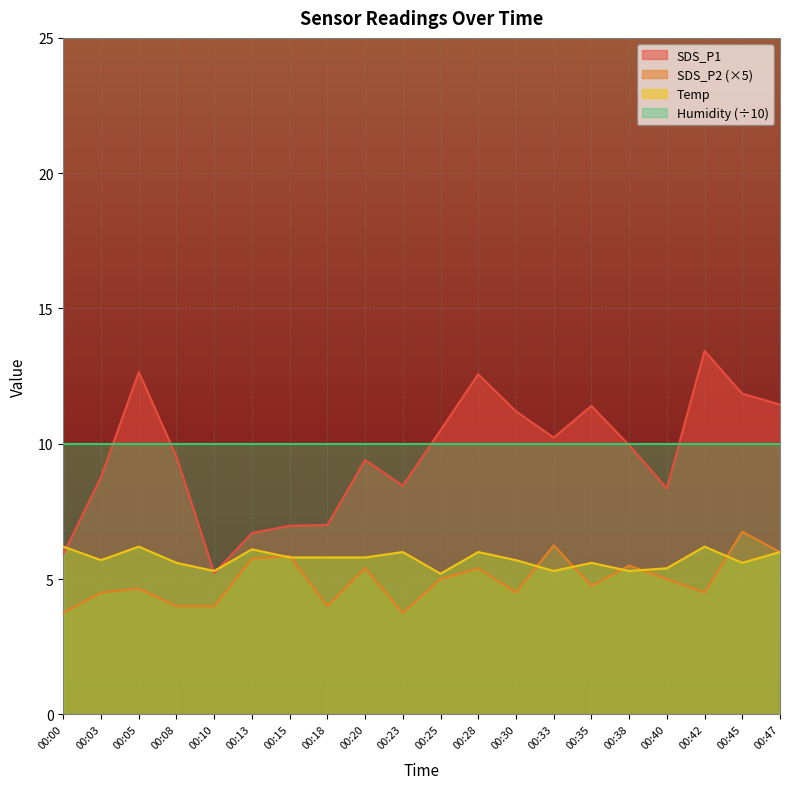

At which category is the sum across all series the highest?

00:45